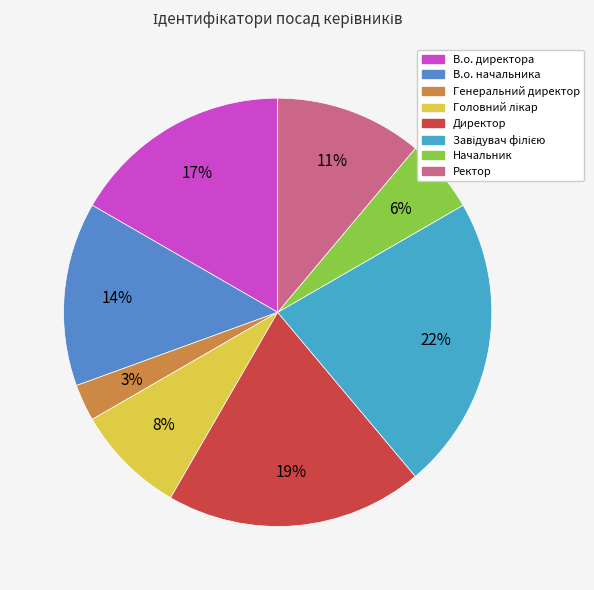

What is the smallest slice in the pie chart?

Генеральний директор